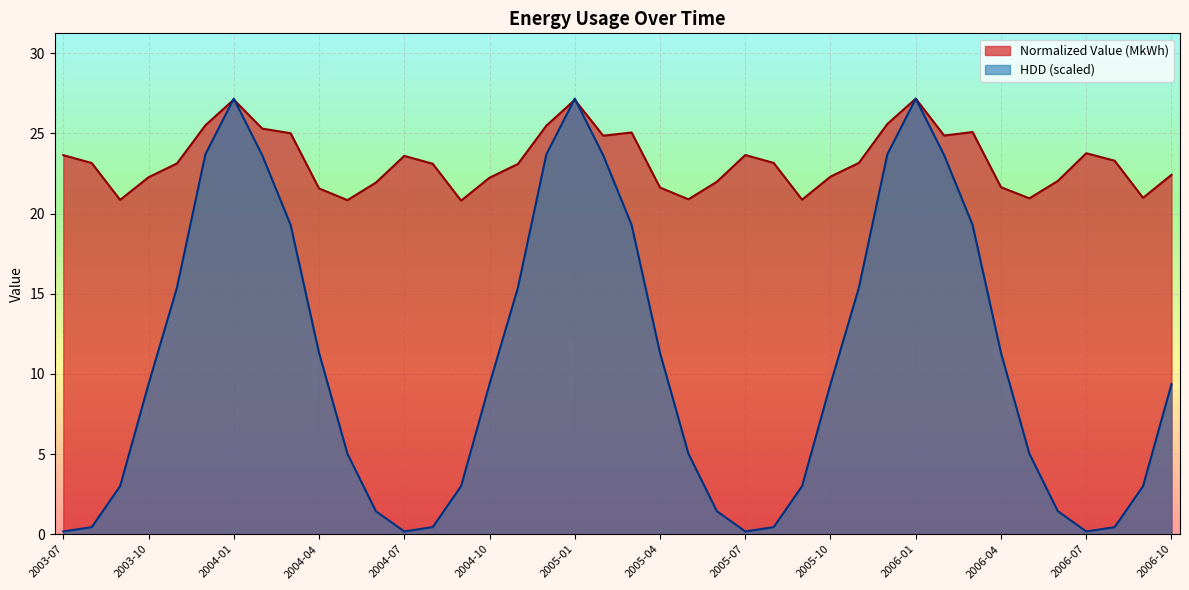

Is the value of HDD at 2005-05 greater than the value of Normalized Value at 2006-05?

No